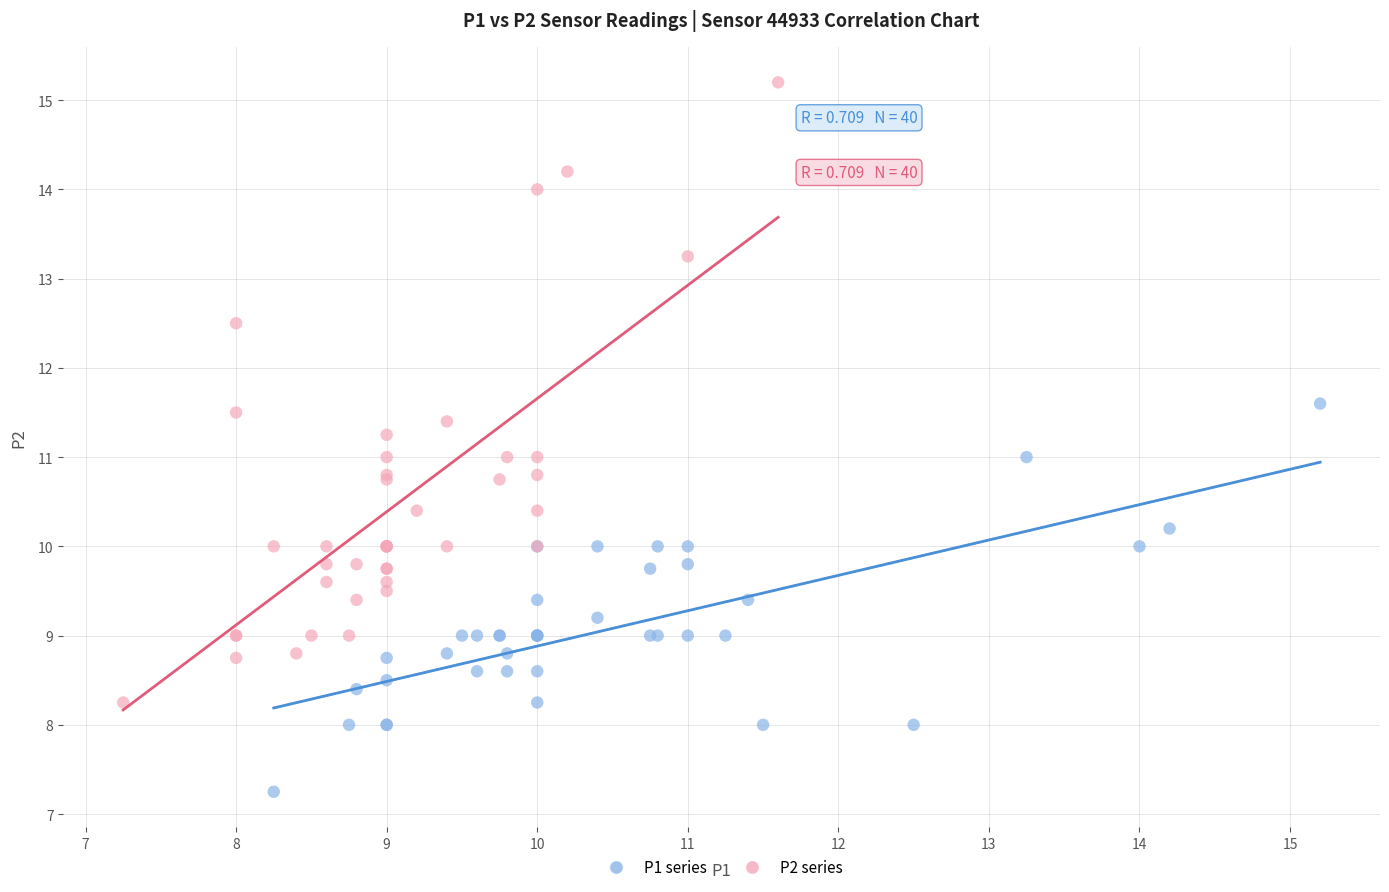

Which series contains the highest Y value?

P2 series